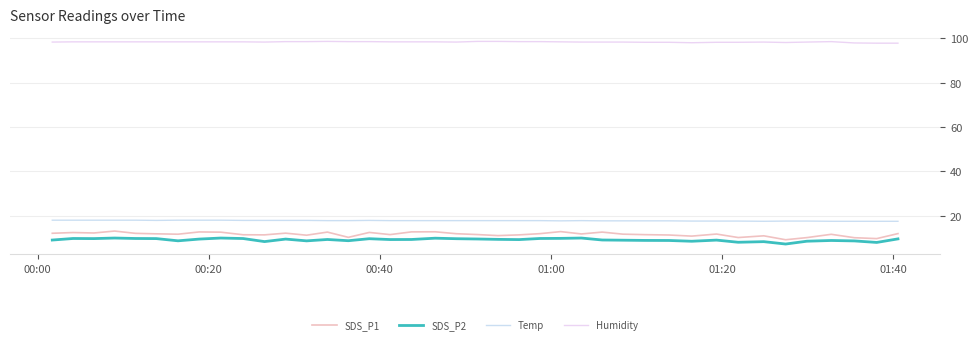

True or false: SDS_P2 and Humidity cross at least once.

False